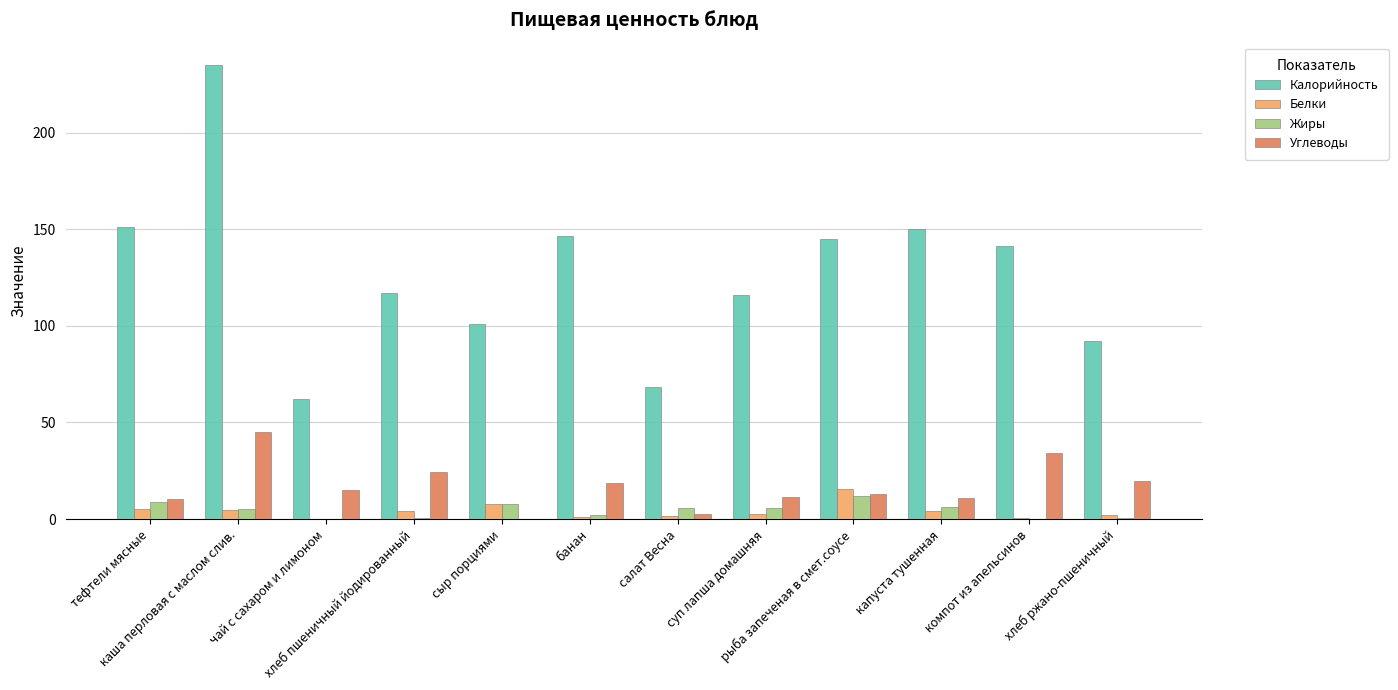

Which series has the largest total across all categories?

Калорийность